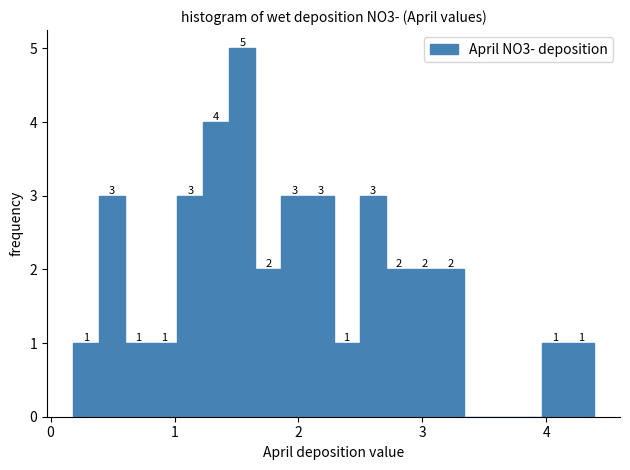

Around what value on the x-axis is the tallest bar? Give the approximate position of its centre, as read against the axis.

1.5